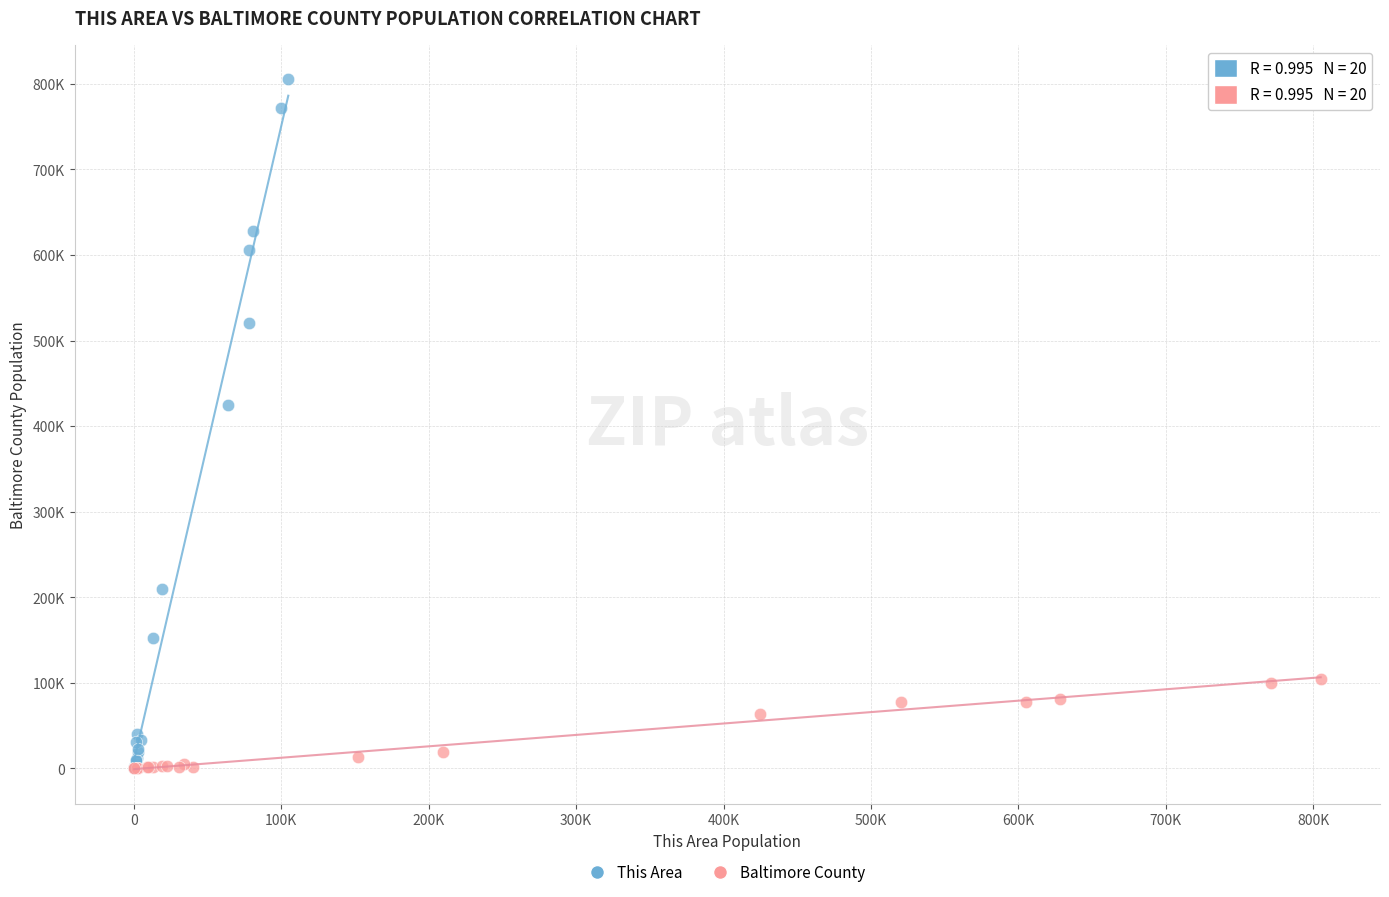

What are all the series names shown in the legend?

This Area, Baltimore County